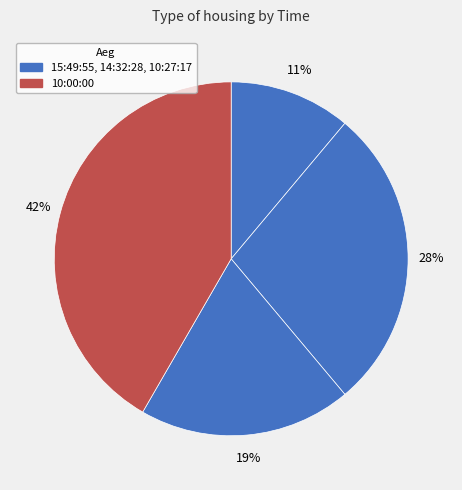

Is there any slice that represents more than half of the pie?

No